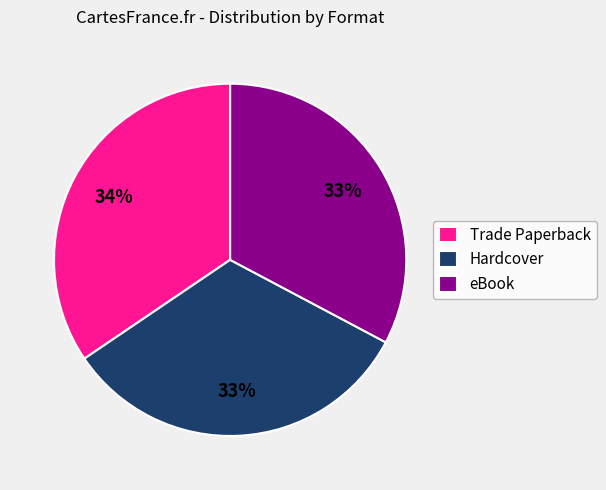

To the nearest percent, what is the combined percentage of Trade Paperback and Hardcover?

67%